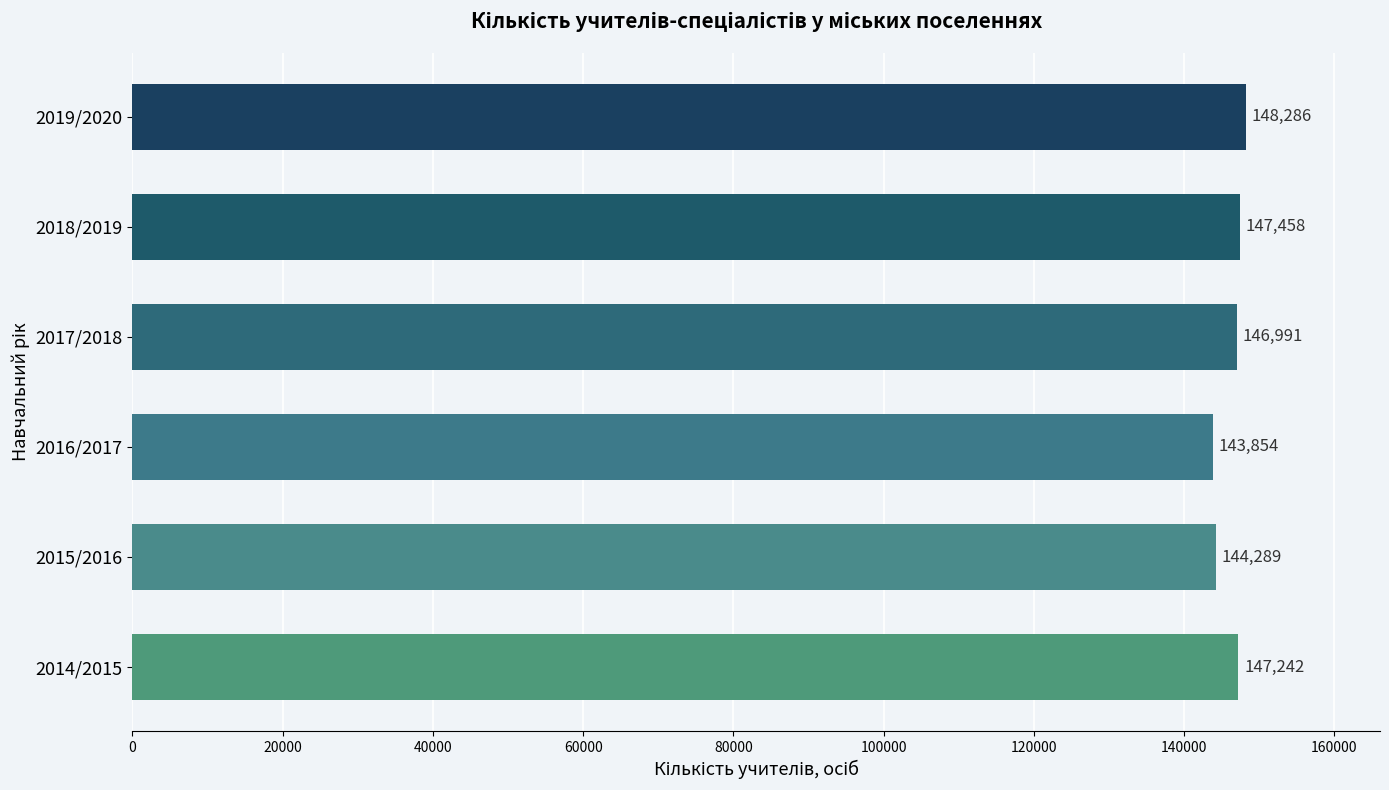

What is the average value?

146353